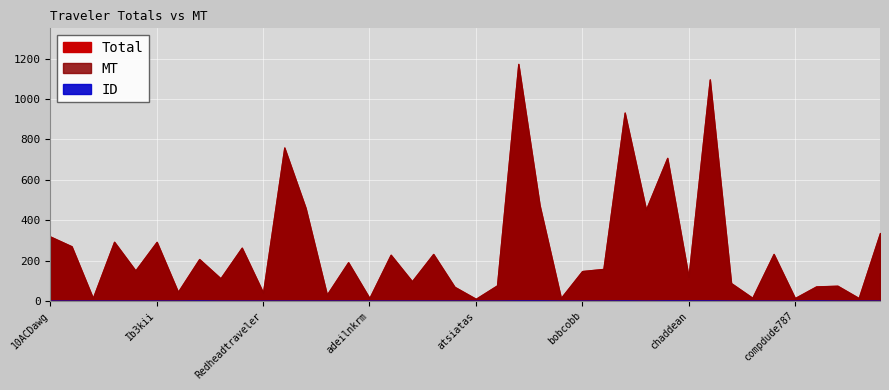

Where is the first local minimum for ID?

buzzman